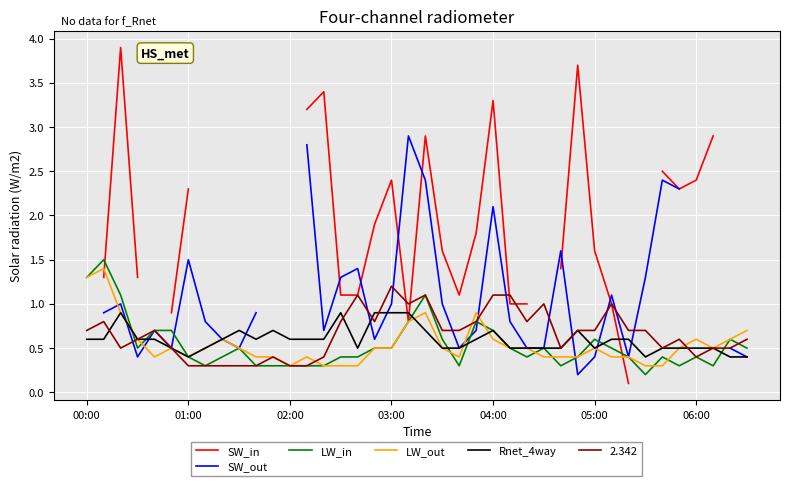

What is the average value of the LW_out series?

0.5